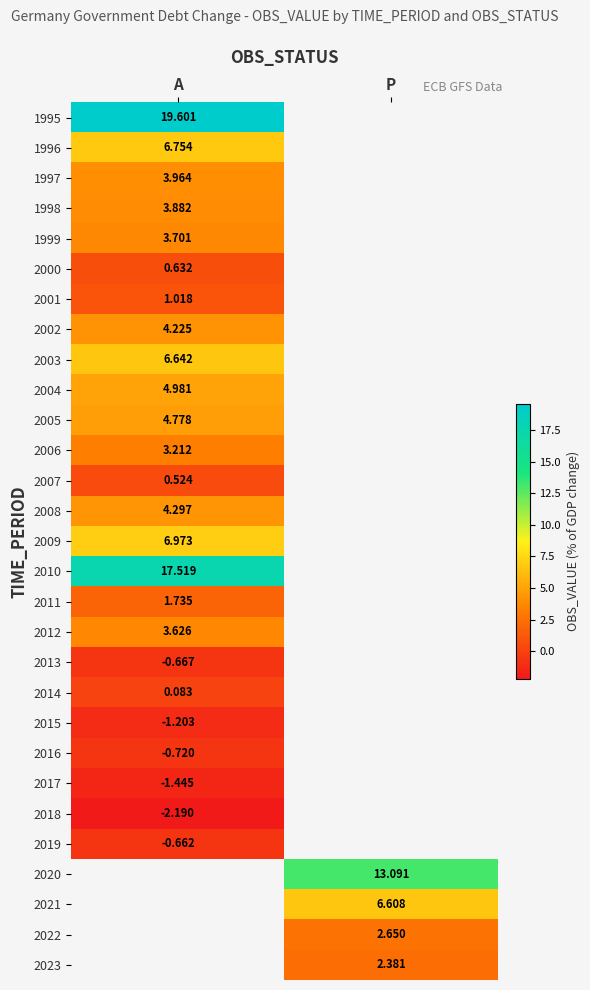

At which category does the chart reach its peak across all series?

A